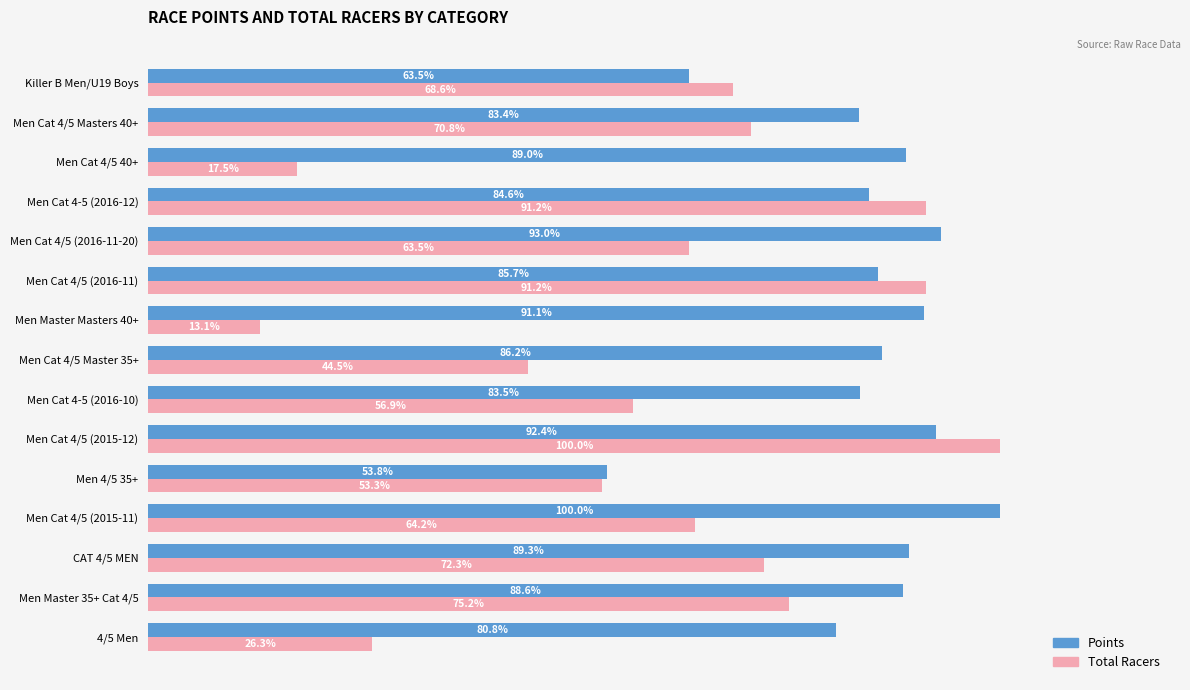

Rank the series at Men Cat 4/5 (2016-11-20) from highest to lowest value.

Points, Total Racers